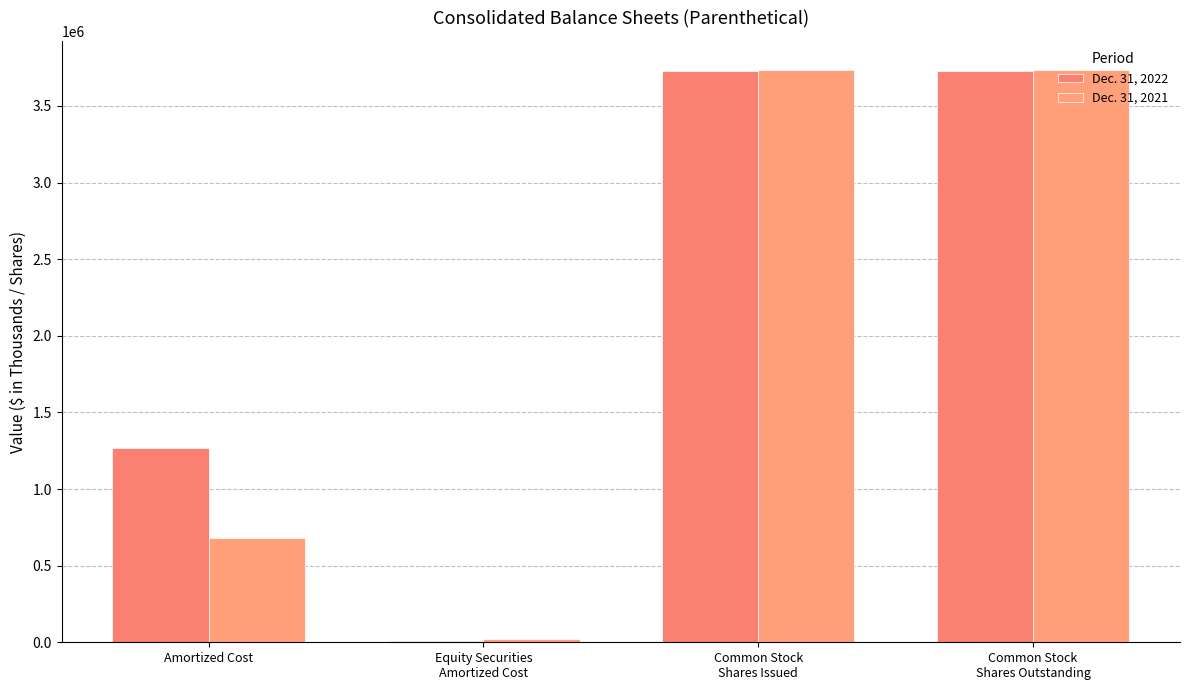

What is the value of the Dec. 31, 2022 bar at the 1st from the left?

1269735